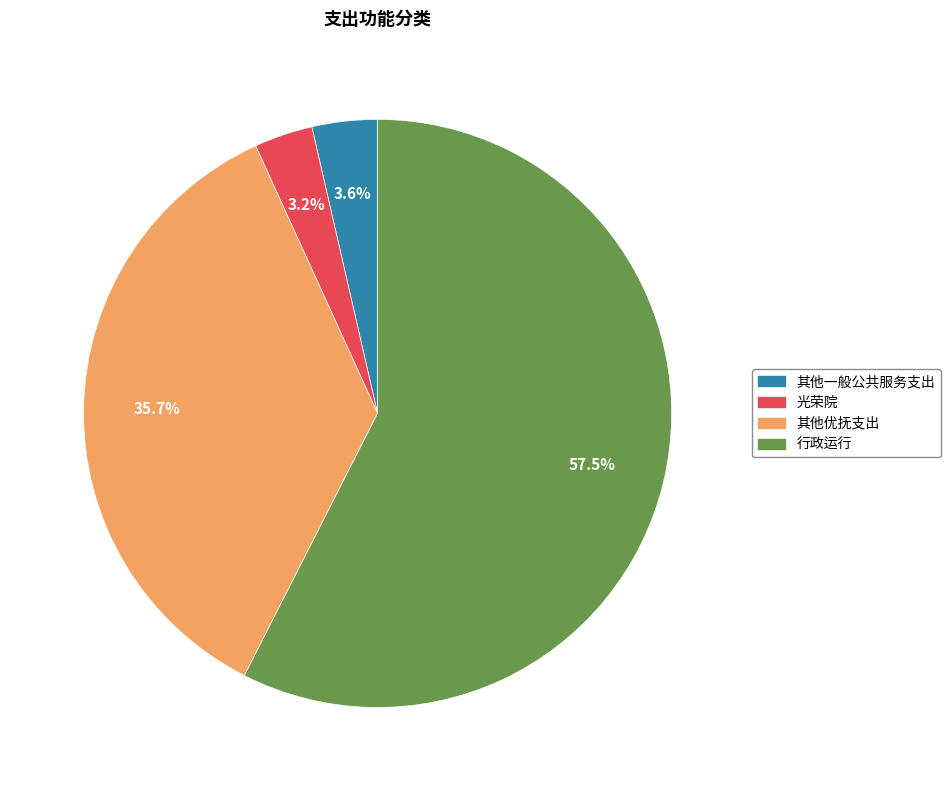

To the nearest percent, what is the combined percentage of 行政运行 and 其他一般公共服务支出?

61%